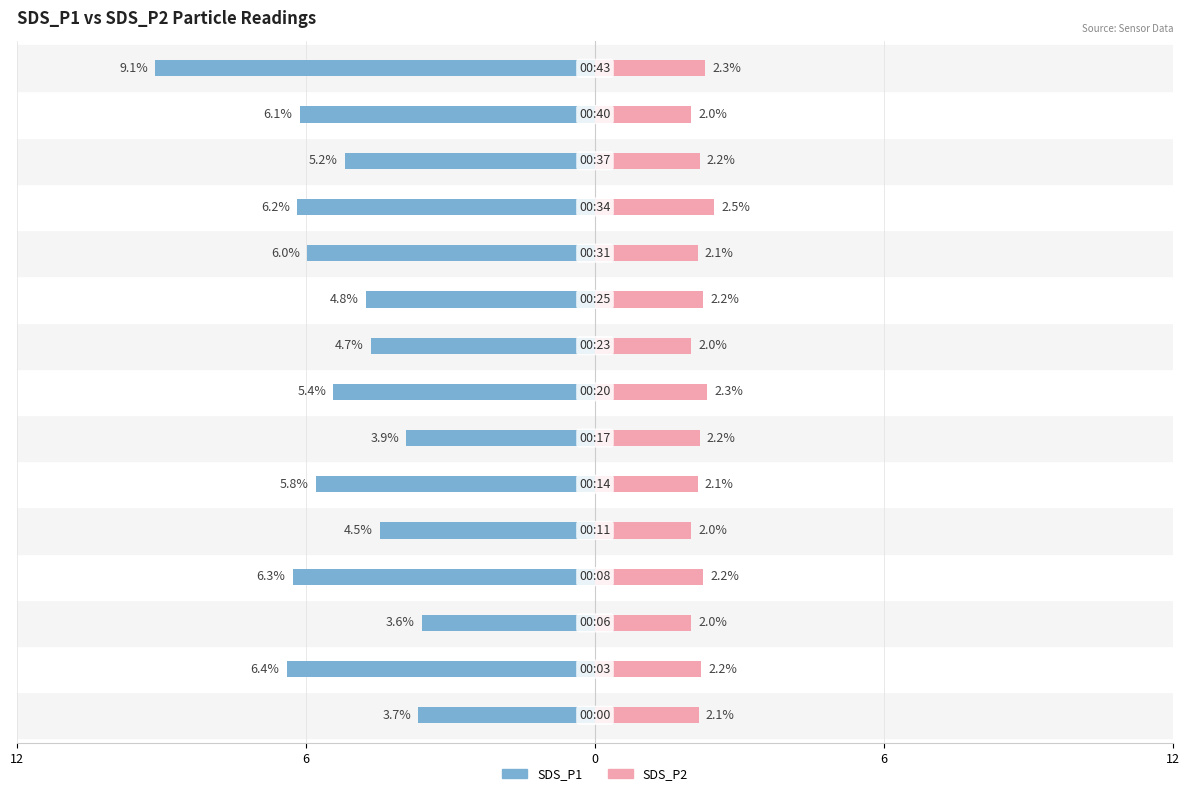

Reading left to right, list all the values displayed in this chart.

SDS_P1: -3.7	-6.4	-3.6	-6.3	-4.5	-5.8	-3.9	-5.4	-4.7	-4.8	-6.0	-6.2	-5.2	-6.1	-9.1
SDS_P2: 2.1	2.2	2.0	2.2	2.0	2.1	2.2	2.3	2.0	2.2	2.1	2.5	2.2	2.0	2.3